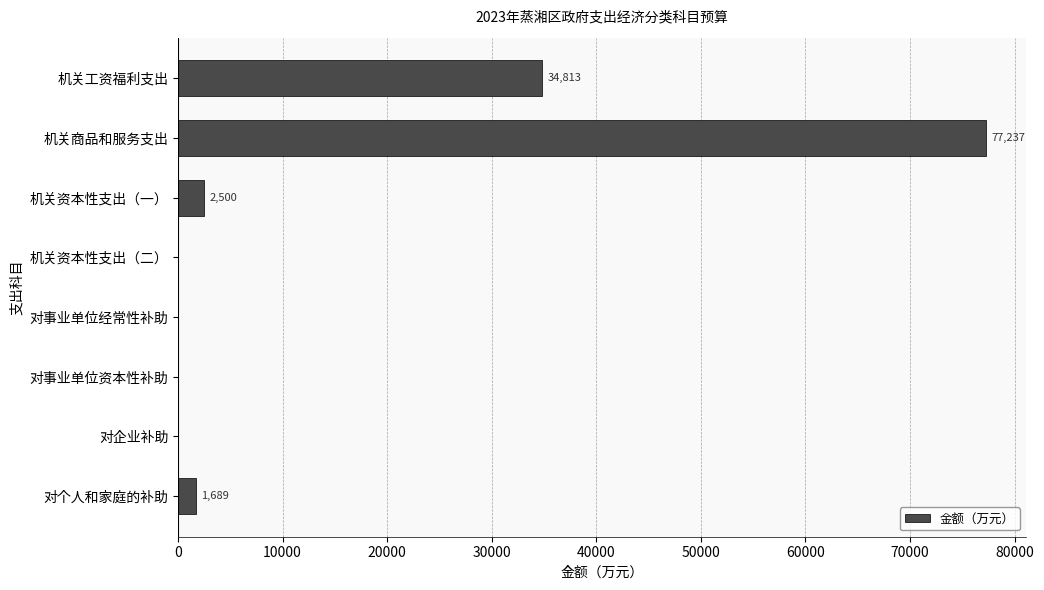

What is the greatest value displayed?

77237